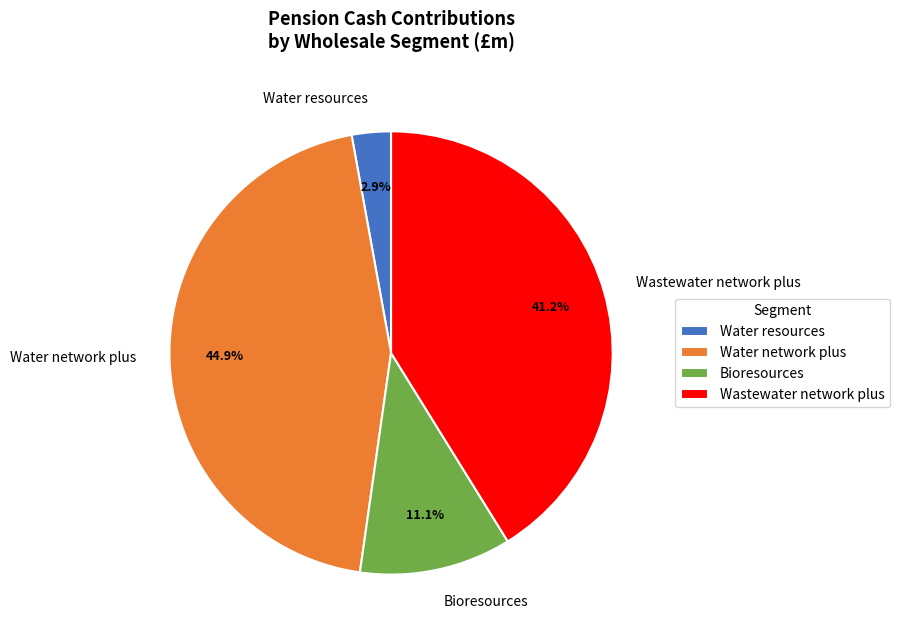

Which slice is the largest?

Water network plus